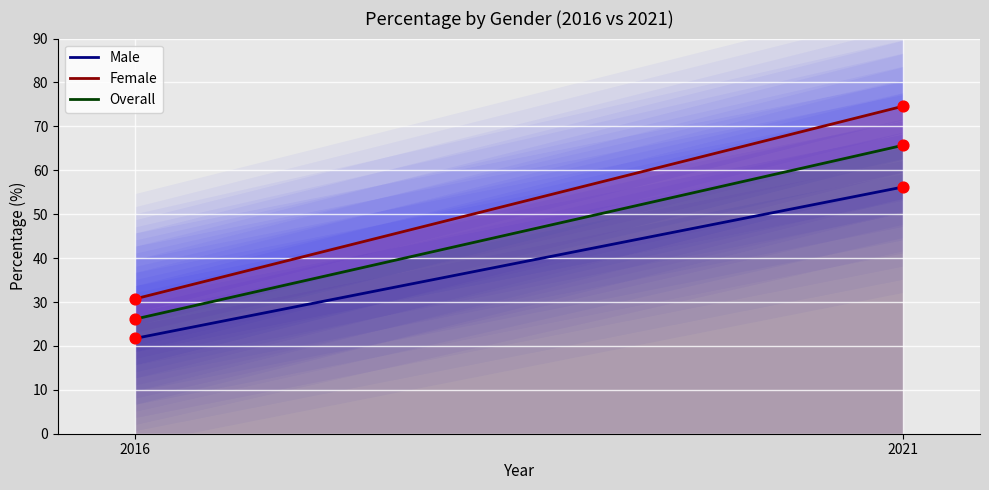

What is the total value across all series at 2016?

78.5